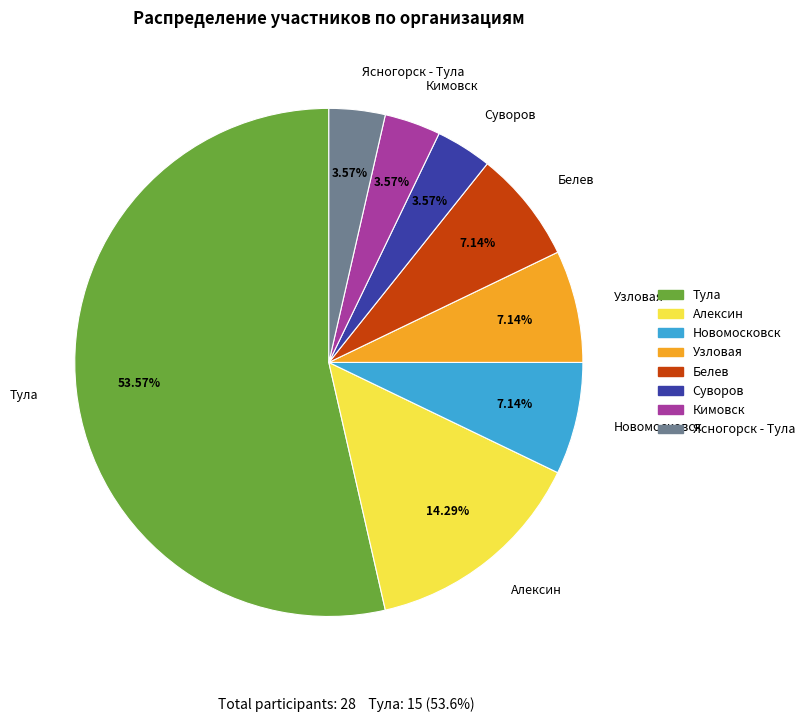

What is the ratio of the value at Суворов to the value at Тула?

0.1